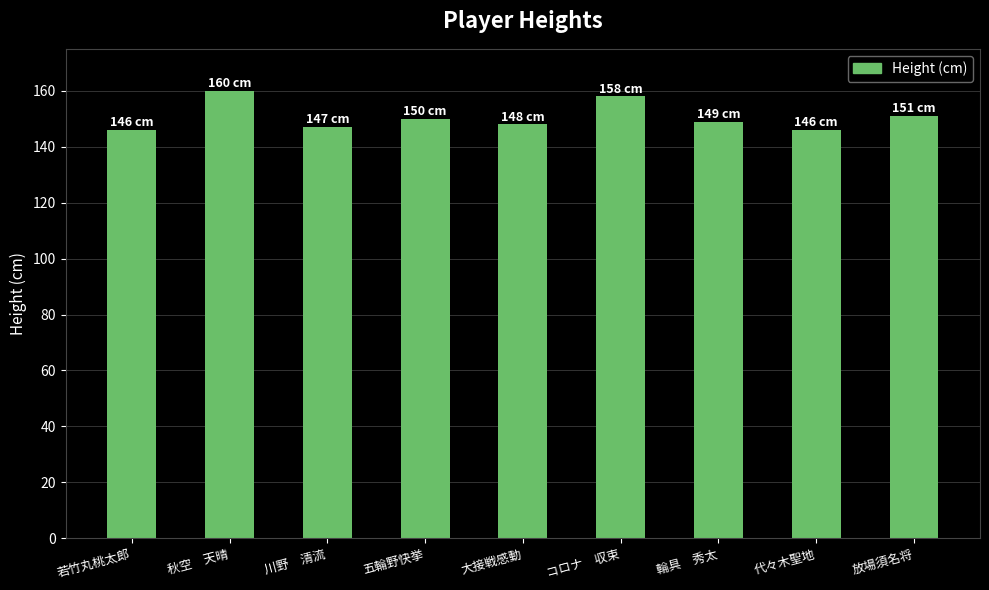

How many values are below 149?

4